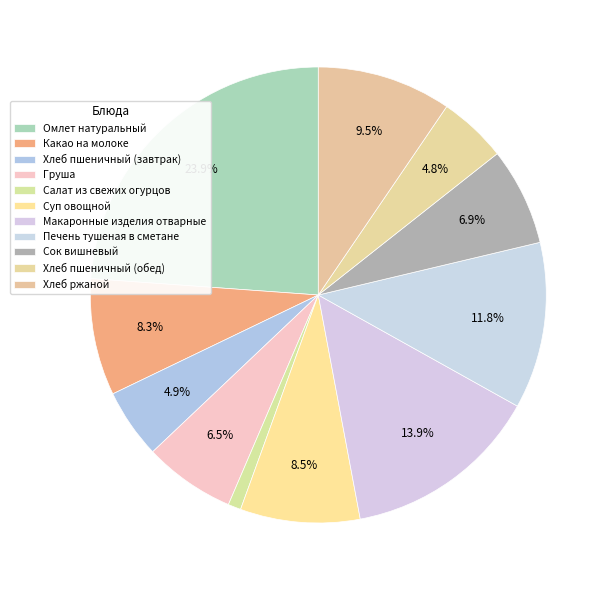

To the nearest percent, what is the combined percentage of Хлеб пшеничный (обед) and Омлет натуральный?

29%